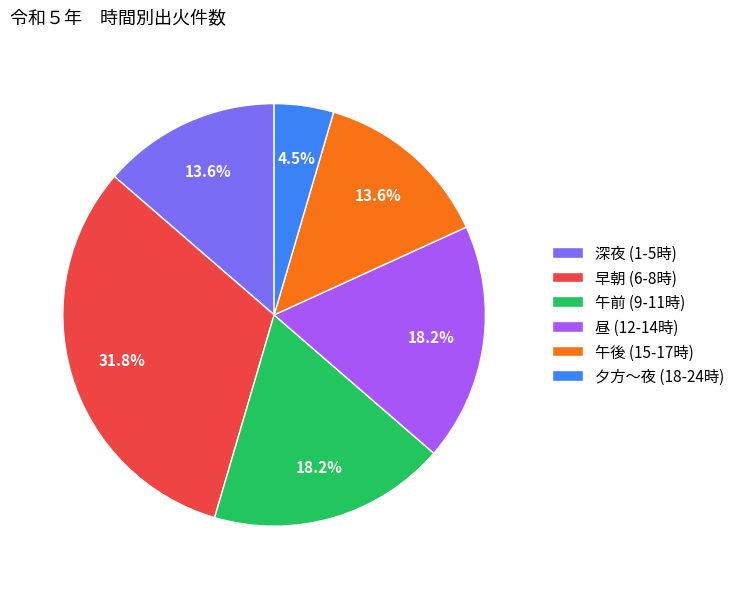

To the nearest percent, what is the difference between the largest and smallest slice percentages?

27%